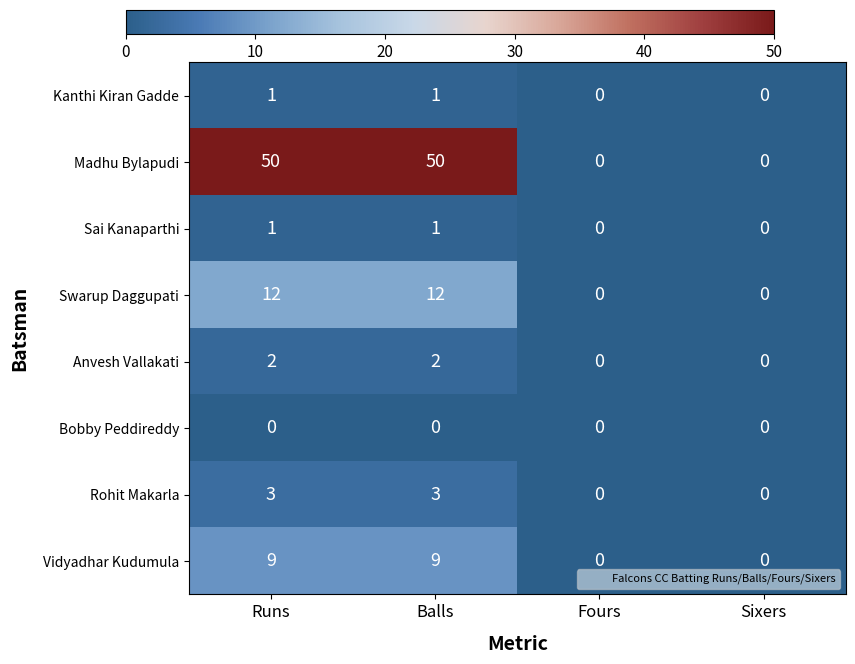

Count the Kanthi Kiran Gadde values in the range 0 to 1.

4